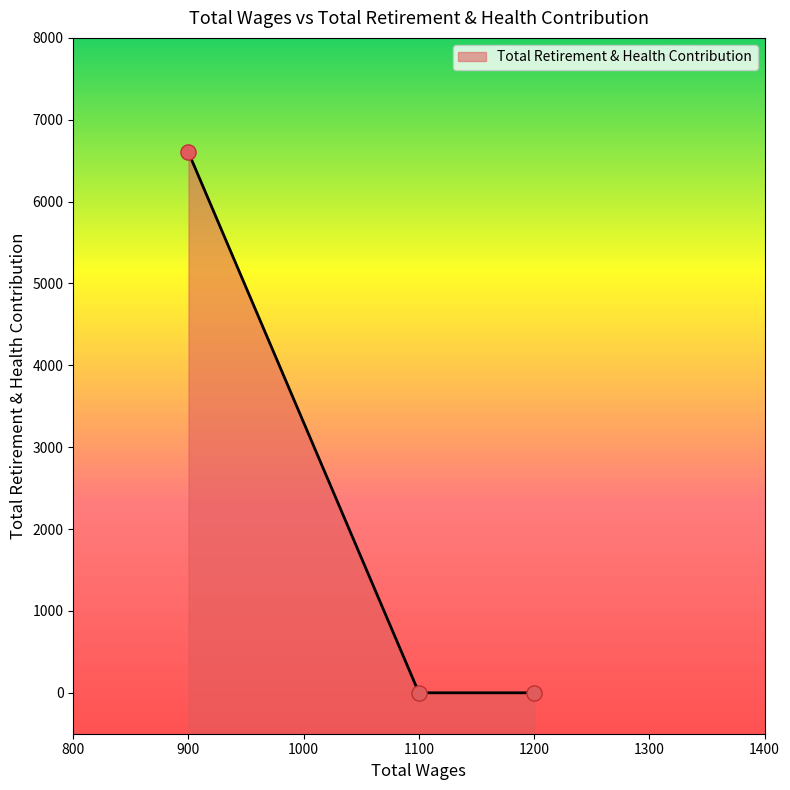

What is the change in value from 1200.0 to 900.0?

+6600